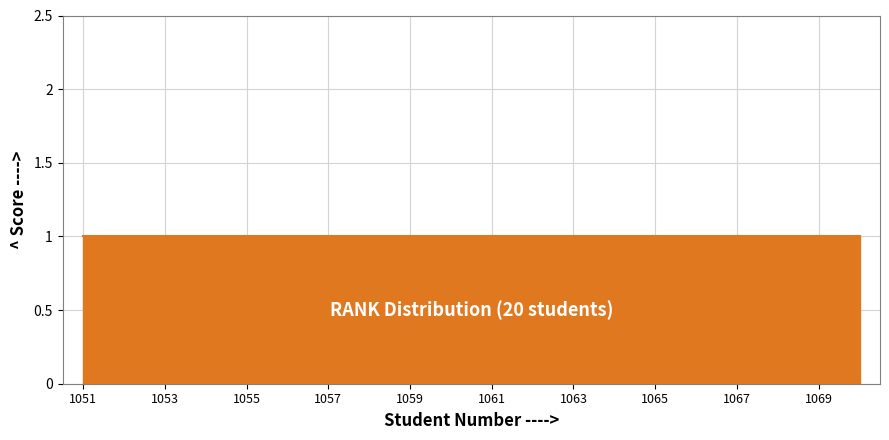

True or false: %AGE and RANK cross at least once.

False